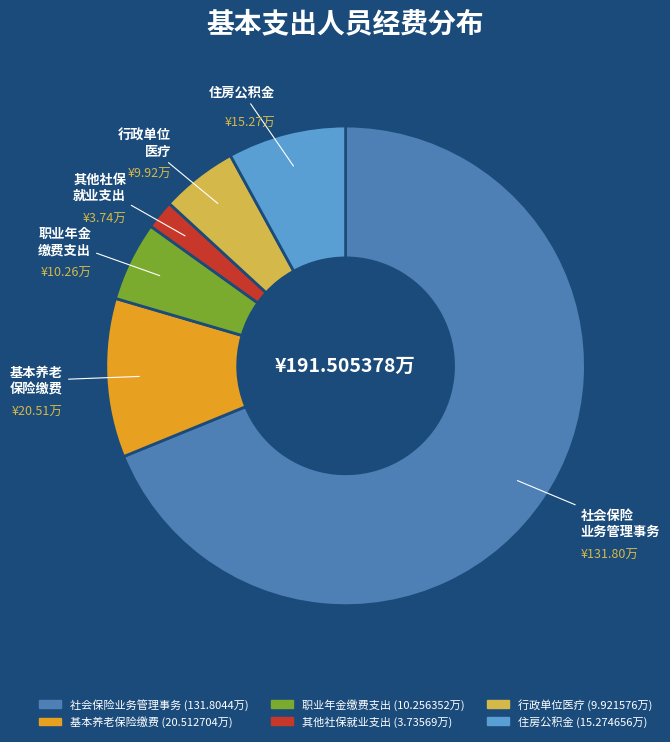

Does any single category account for the majority?

Yes